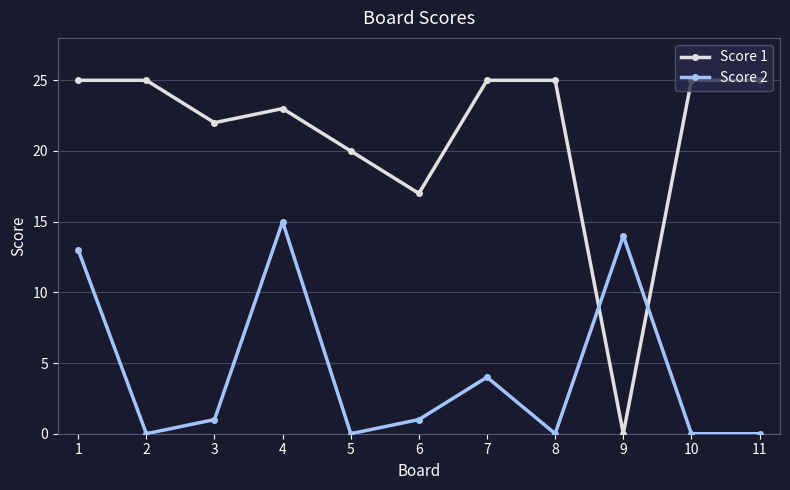

Reading left to right, what are all the values shown in this chart?

Score 1: 1=25	2=25	3=22	4=23	5=20	6=17	7=25	8=25	9=0	10=25	11=25
Score 2: 1=13	2=0	3=1	4=15	5=0	6=1	7=4	8=0	9=14	10=0	11=0